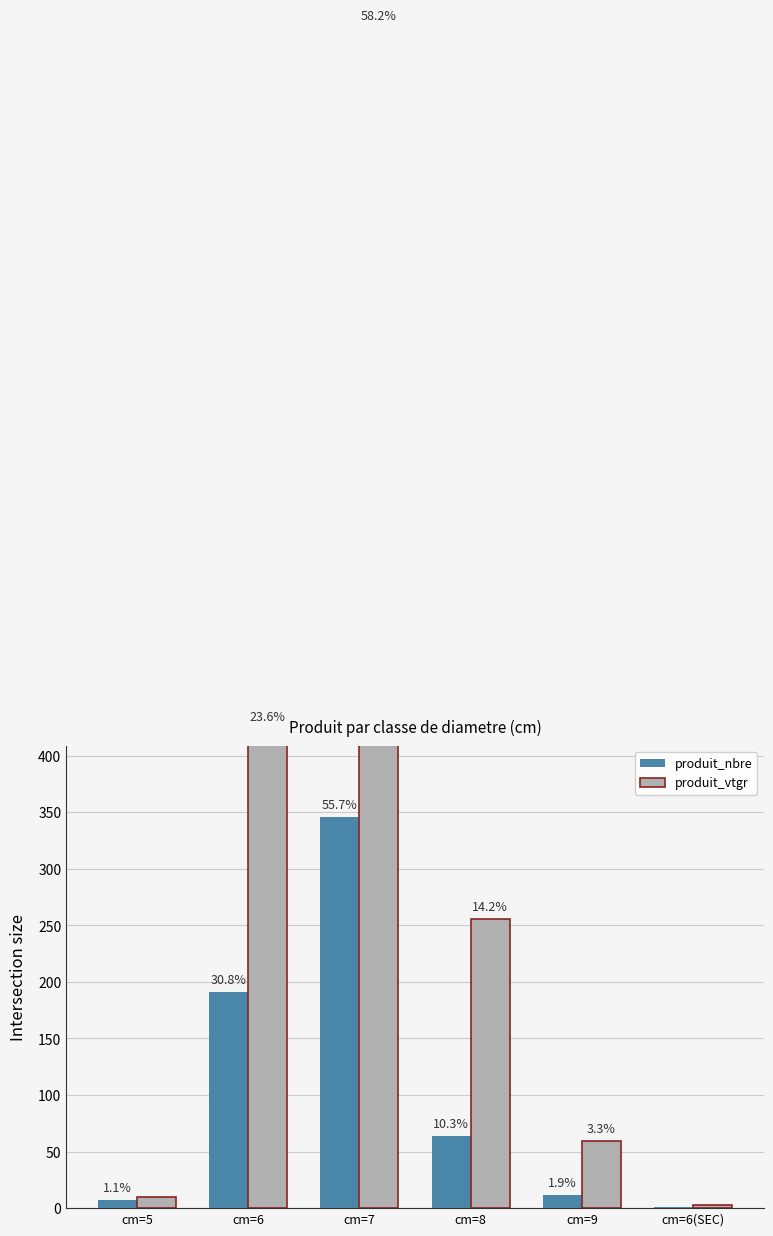

Reading right to left, list all the values displayed in this chart.

produit_nbre: 1.0	12.0	64.0	346.0	191.0	7.0
produit_vtgr: 2.4	59.2	255.3	1043.1	423.5	10.2